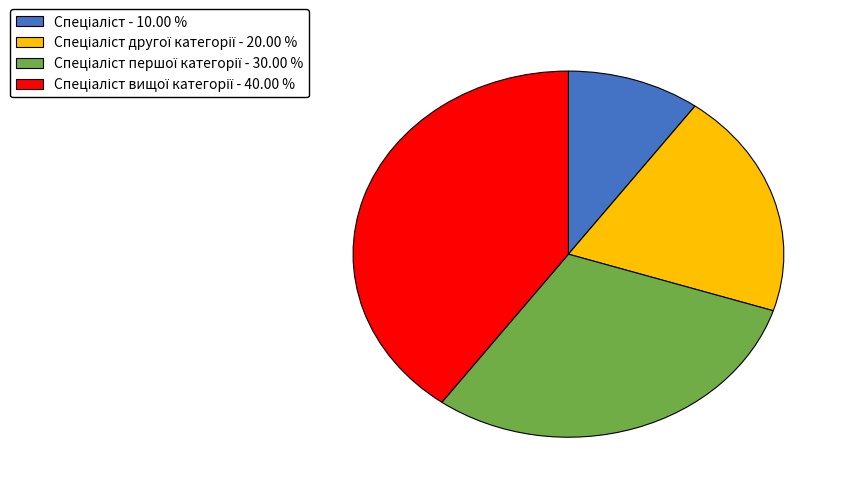

Is there a majority slice in this chart?

No